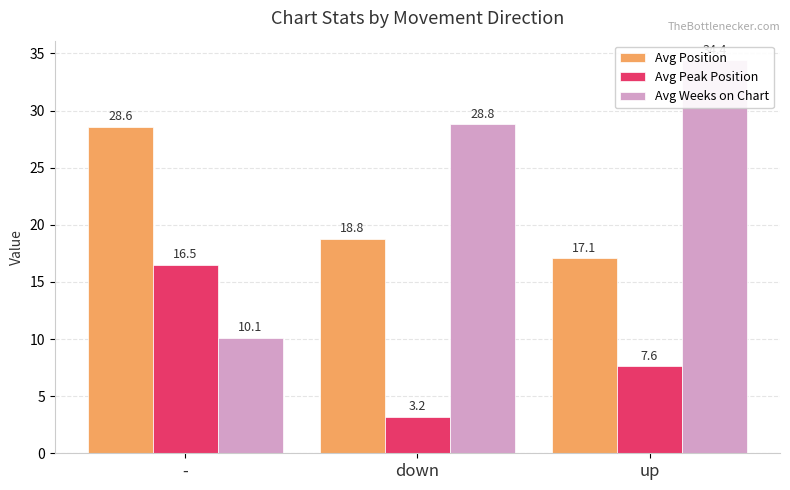

How many data points in Avg Position are less than 18?

1